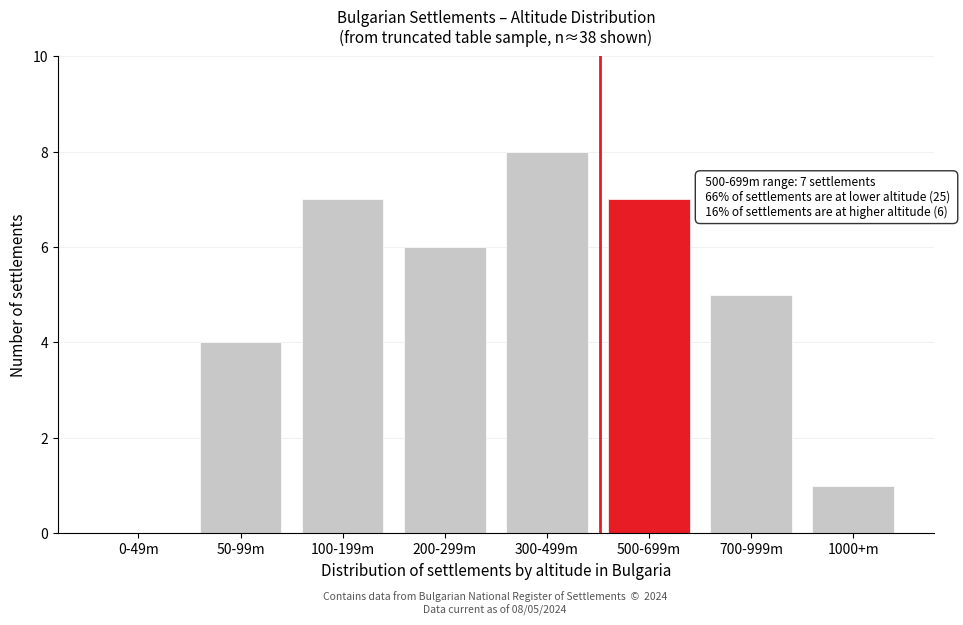

Reading right to left, what are all the values shown in this chart?

1000+m=1	700-999m=5	500-699m=7	300-499m=8	200-299m=6	100-199m=7	50-99m=4	0-49m=0